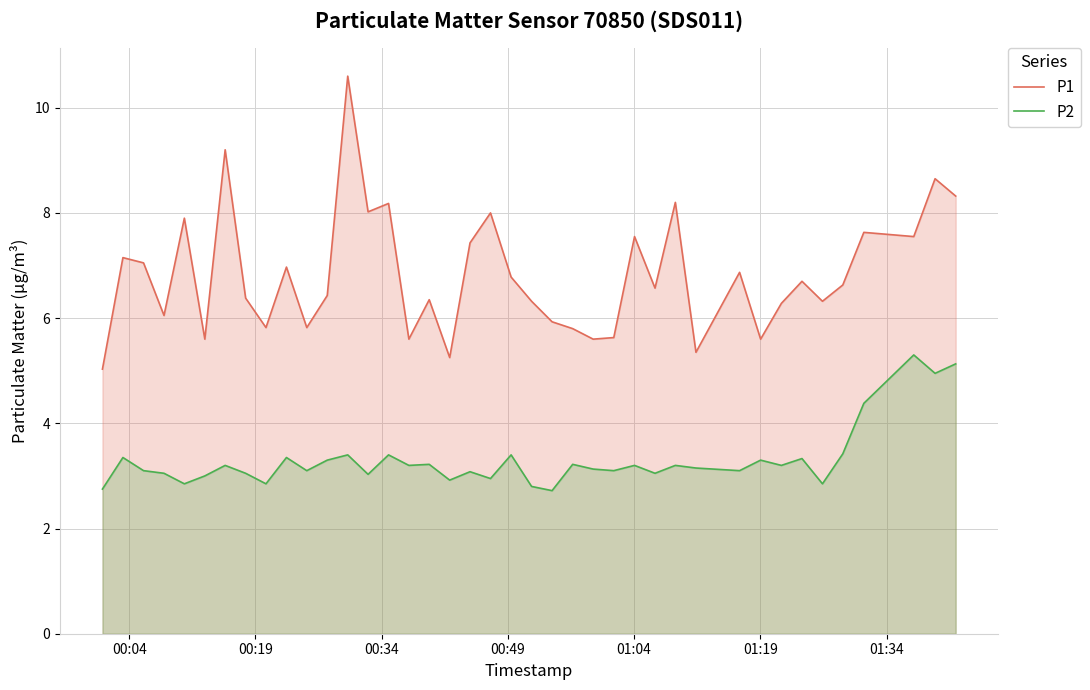

What is the minimum value shown in the chart?

2.7